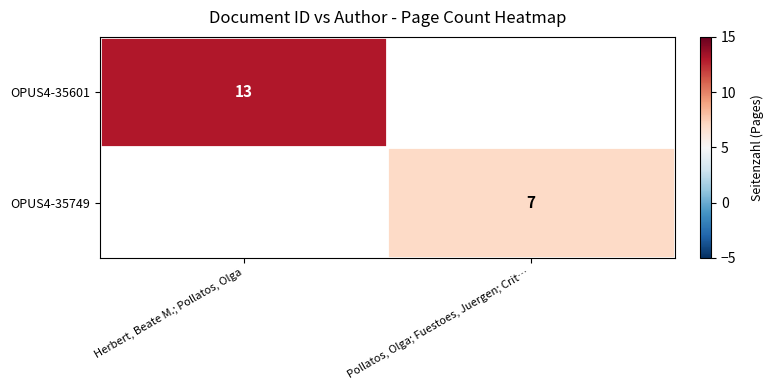

Is it true that OPUS4-35749 equals 11 at Pollatos, Olga; Fuestoes, Juergen; Crit…?

False